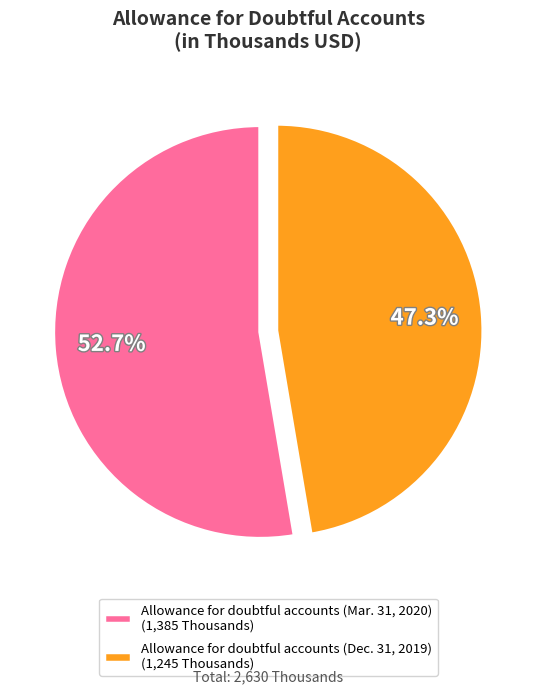

To the nearest percent, what portion does Allowance for doubtful accounts (Mar. 31, 2020) represent?

53%